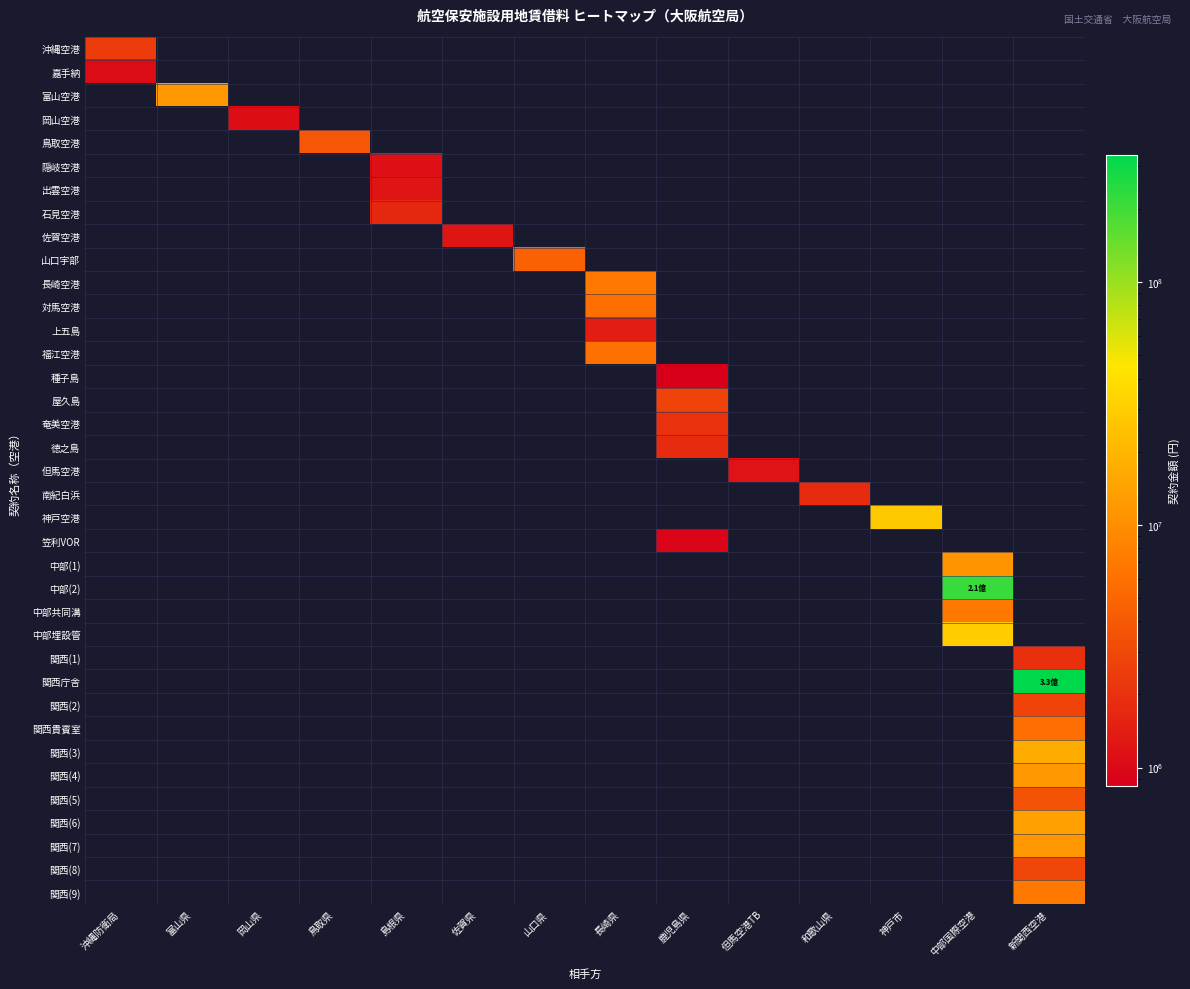

What is the spread (max minus min) of values at 佐賀県?

1239520